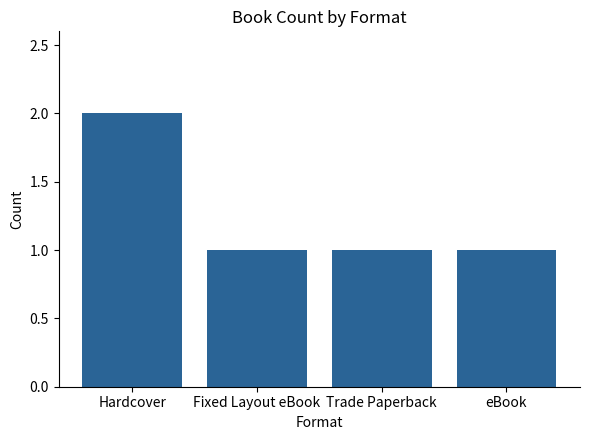

What is the ratio of the value at eBook to the value at Trade Paperback?

1.0